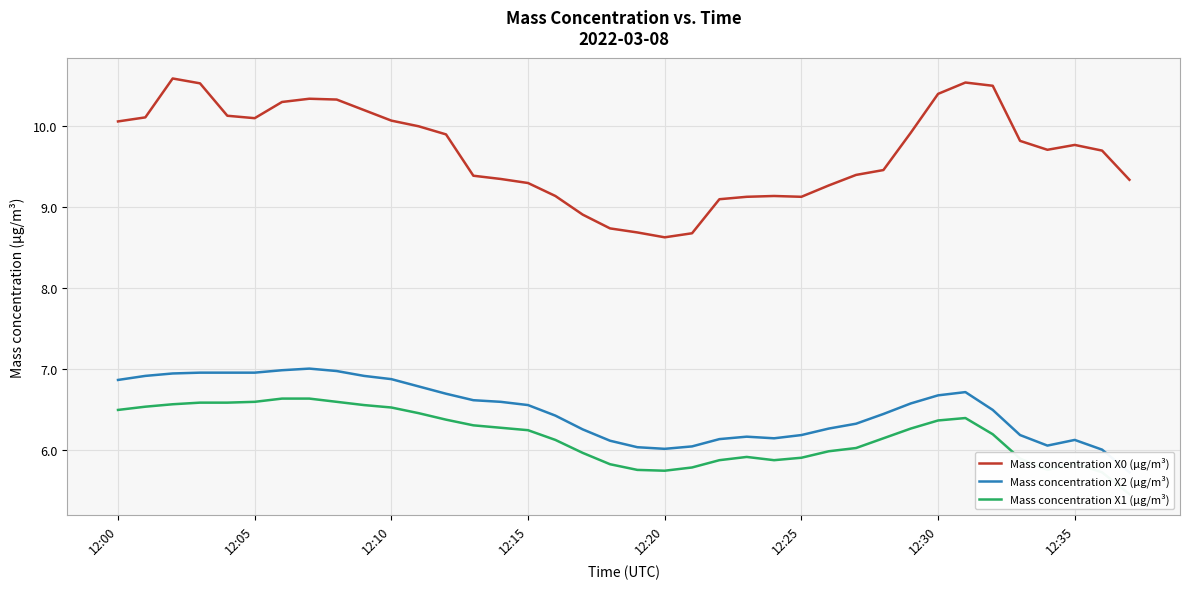

Which series has the widest spread of values?

Mass concentration X0 (μg/m³)